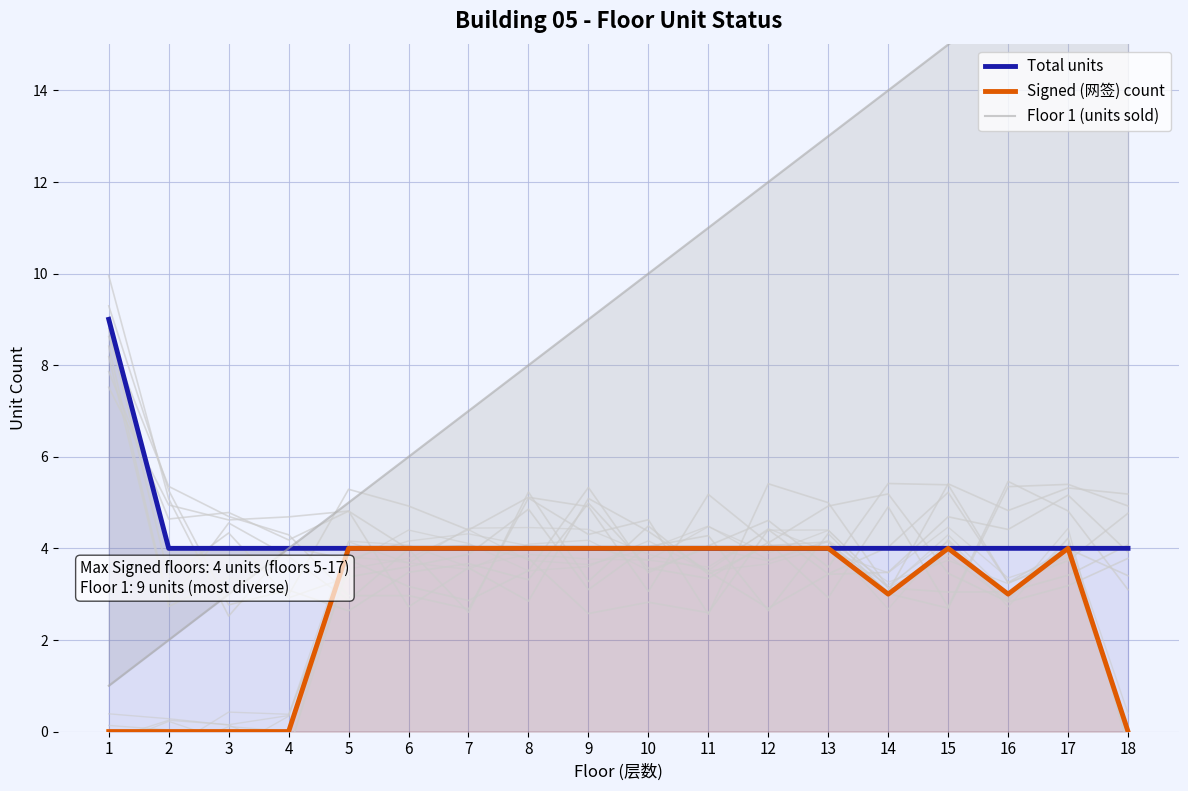

Where is Signed (网签) count nearest to the value 2?

14